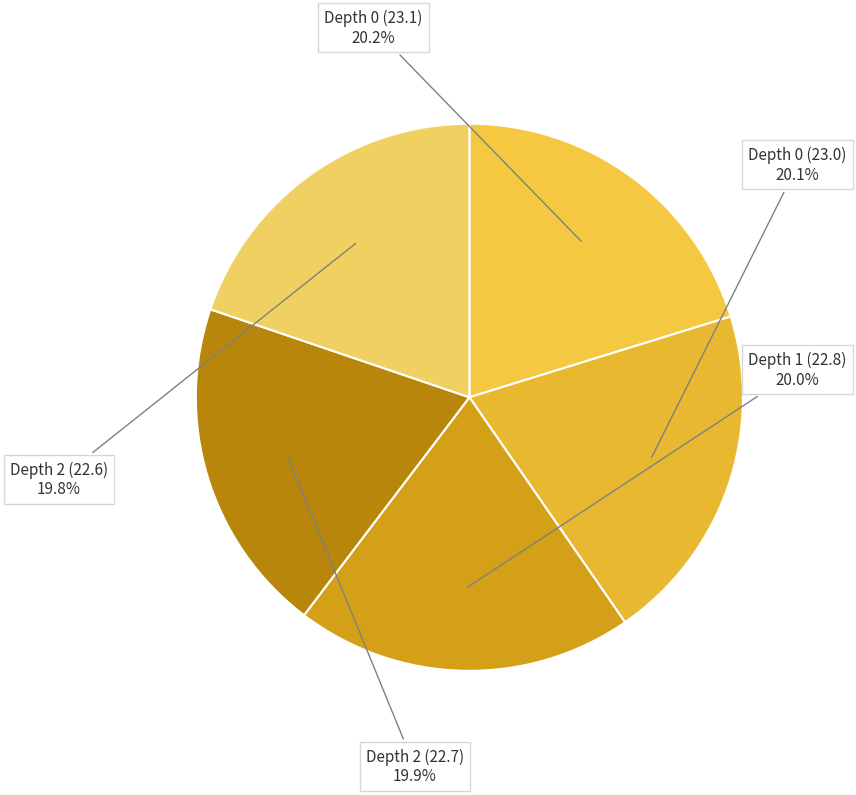

What percentage is the Depth 0 (23.0) slice, to the nearest percent?

20%